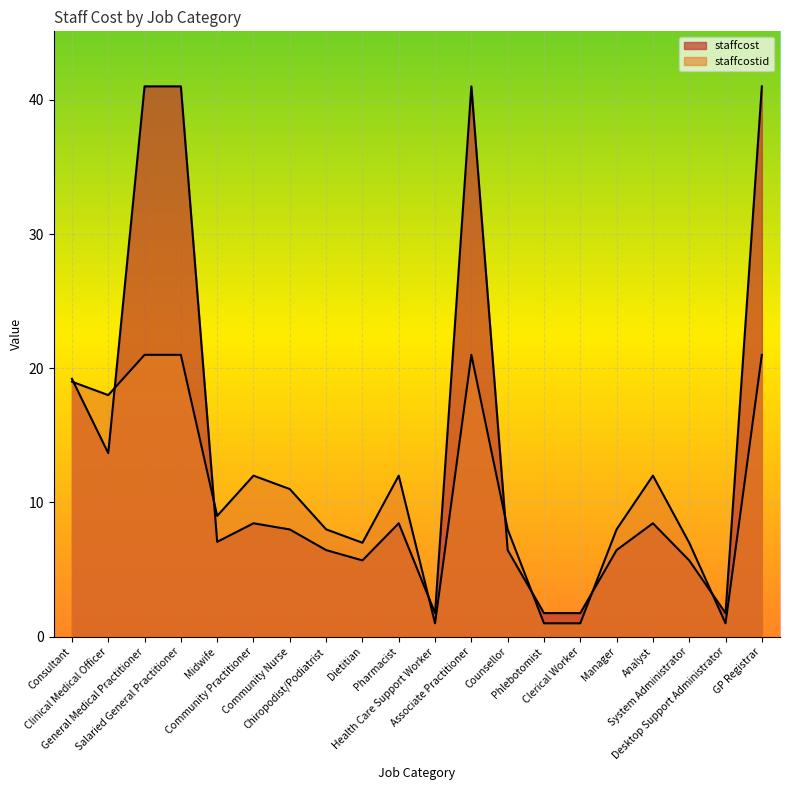

What is the spread (max minus min) of values at Community Nurse?

3.0